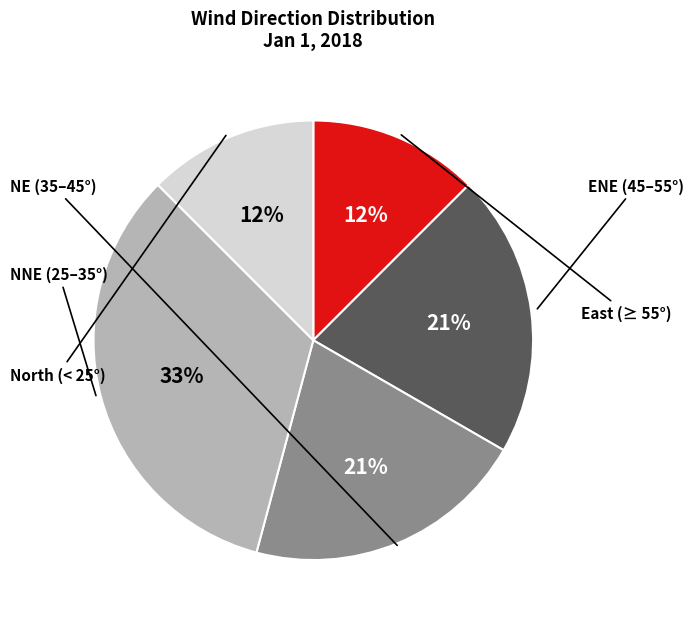

To the nearest percent, what is the average slice percentage?

20%